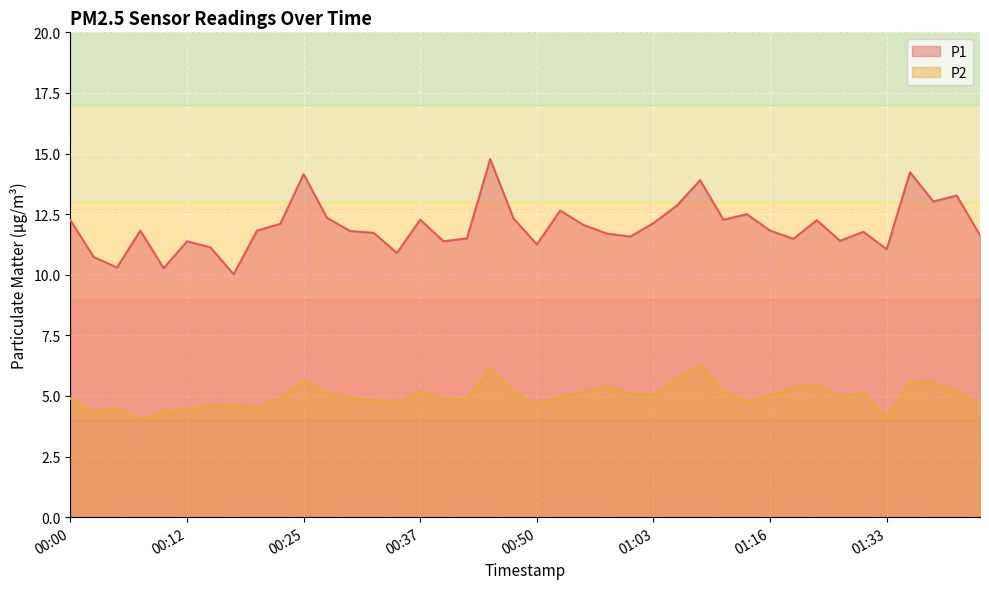

Reading left to right, extract all data points from this chart.

P1: 12.2	10.7	10.3	11.8	10.3	11.4	11.1	10.0	11.8	12.1	14.2	12.3	11.8	11.7	10.9	12.3	11.4	11.5	14.8	12.3	11.2	12.7	12.1	11.7	11.6	12.1	12.8	13.9	12.3	12.5	11.8	11.5	12.2	11.4	11.8	11.1	14.2	13.0	13.3	11.6
P2: 4.9	4.3	4.5	4.0	4.3	4.5	4.7	4.6	4.5	4.9	5.6	5.1	5.0	4.8	4.7	5.2	4.9	4.8	6.2	5.2	4.7	5.0	5.2	5.4	5.1	5.0	5.7	6.3	5.2	4.8	5.0	5.3	5.4	5.0	5.1	4.1	5.6	5.5	5.2	4.7